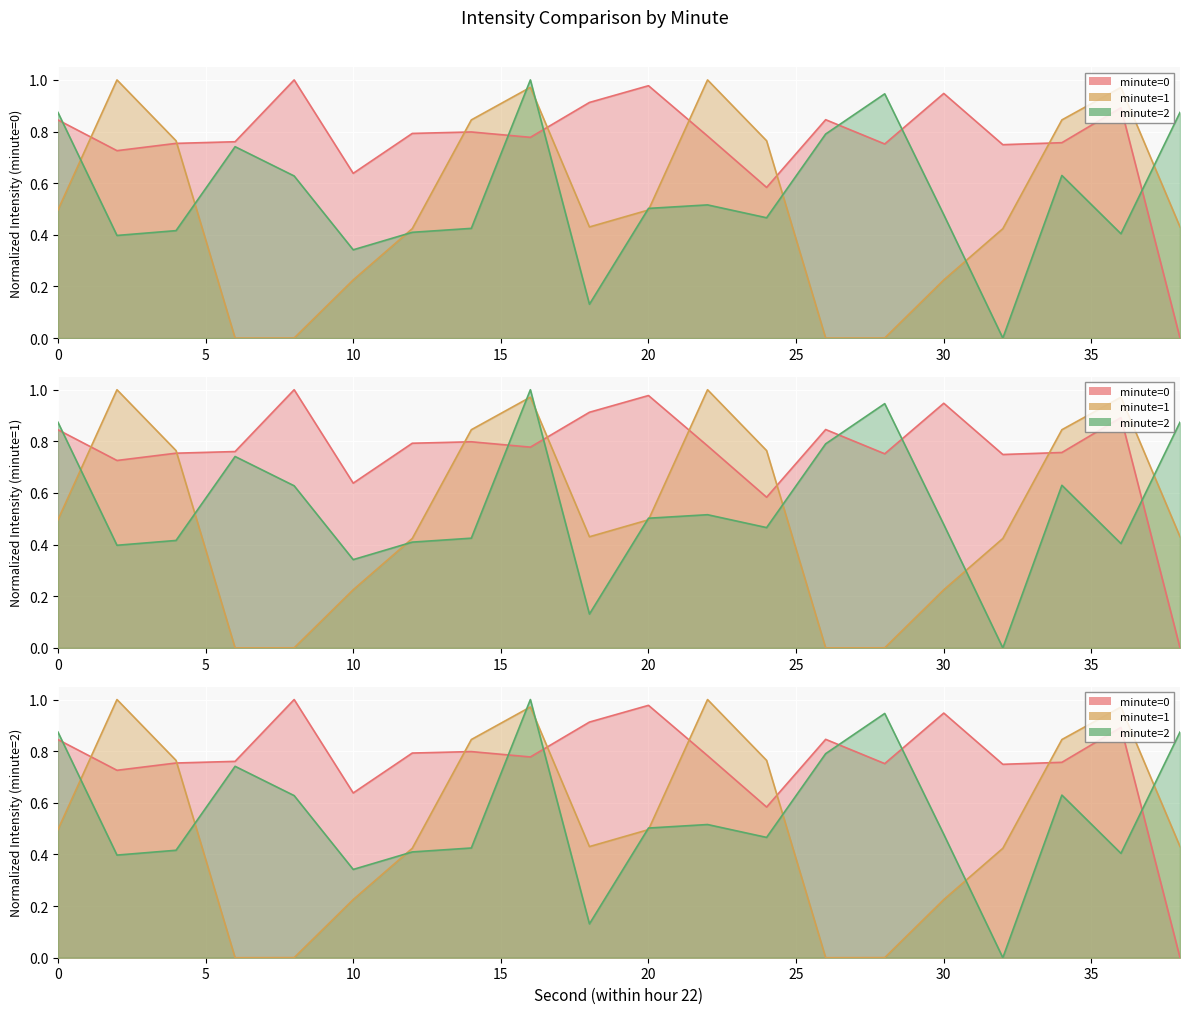

What is the difference between the maximum and second lowest values in the minute=0 line series?

0.4